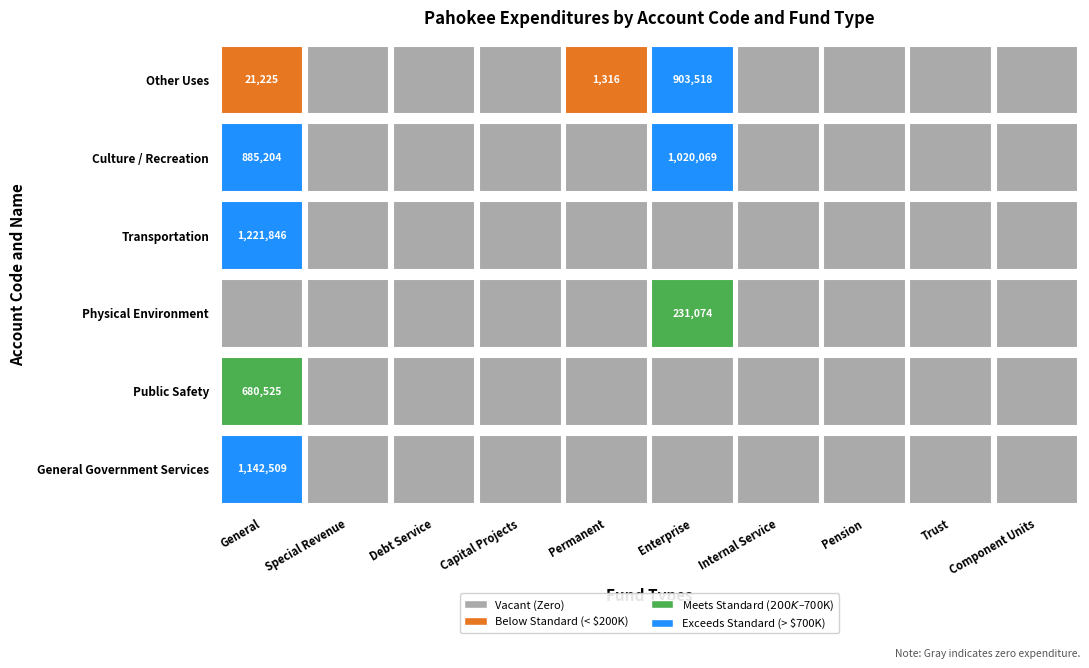

Is the value of Enterprise at Other Uses greater than the value of Pension at Transportation?

Yes